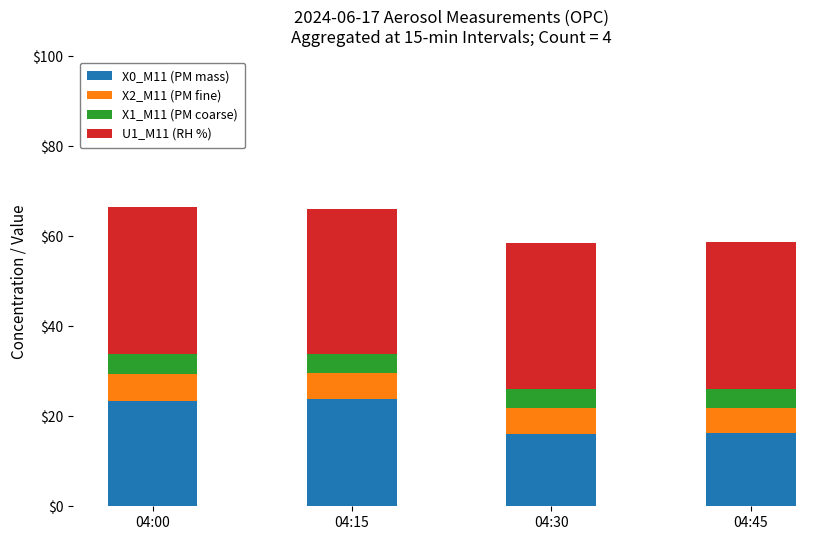

What is the lowest value of the X0_M11 (PM mass) series?

16.1